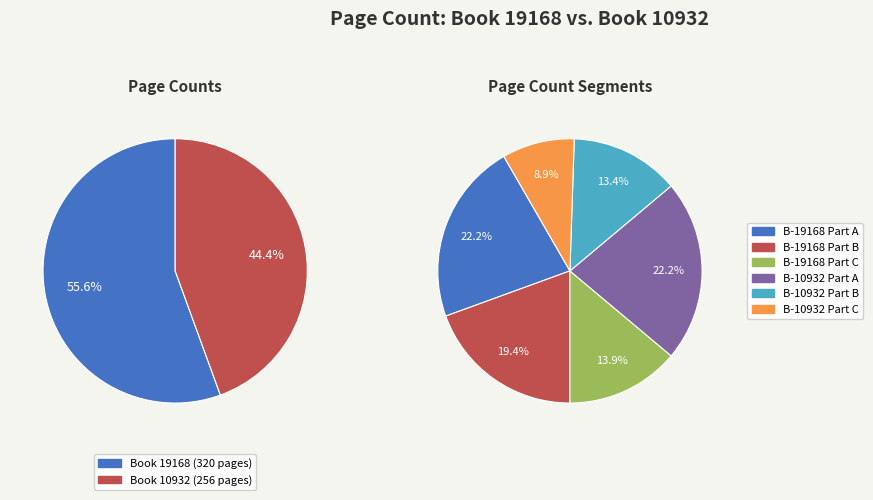

What percentage is NOT represented by 19168?

44.4%